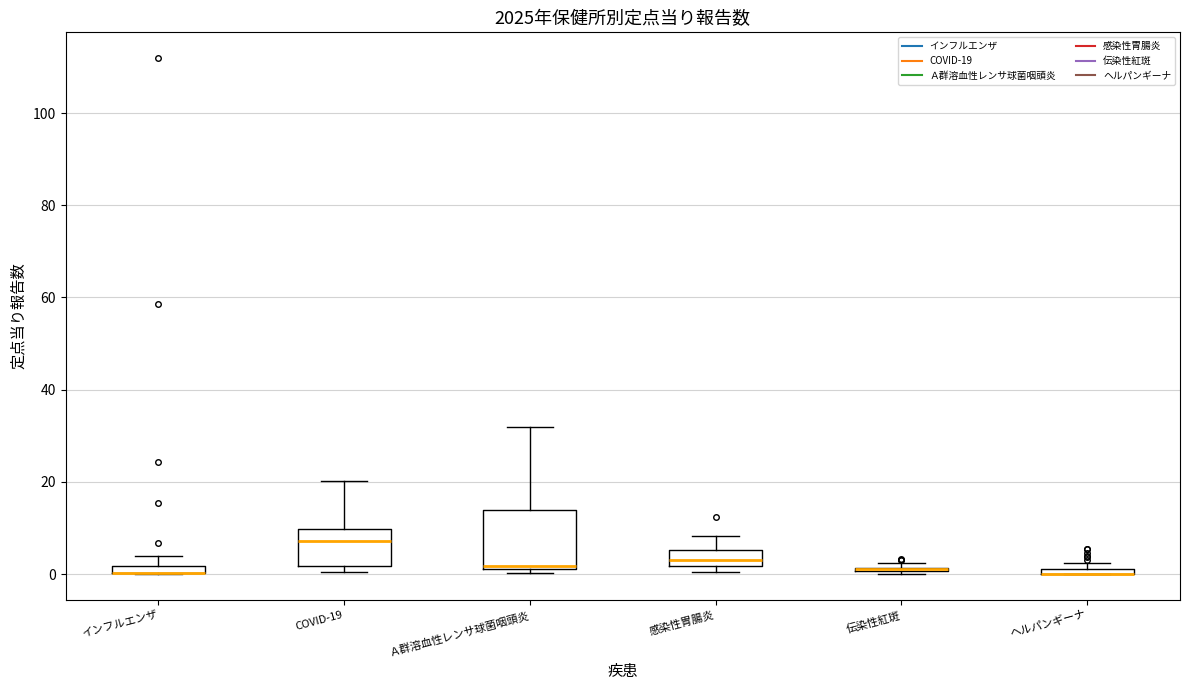

Where is the upper edge of the box for Ａ群溶血性レンサ球菌咽頭炎 on the y-axis? The values are not printed on the chart, so give them approximately, as read against the axis.

14